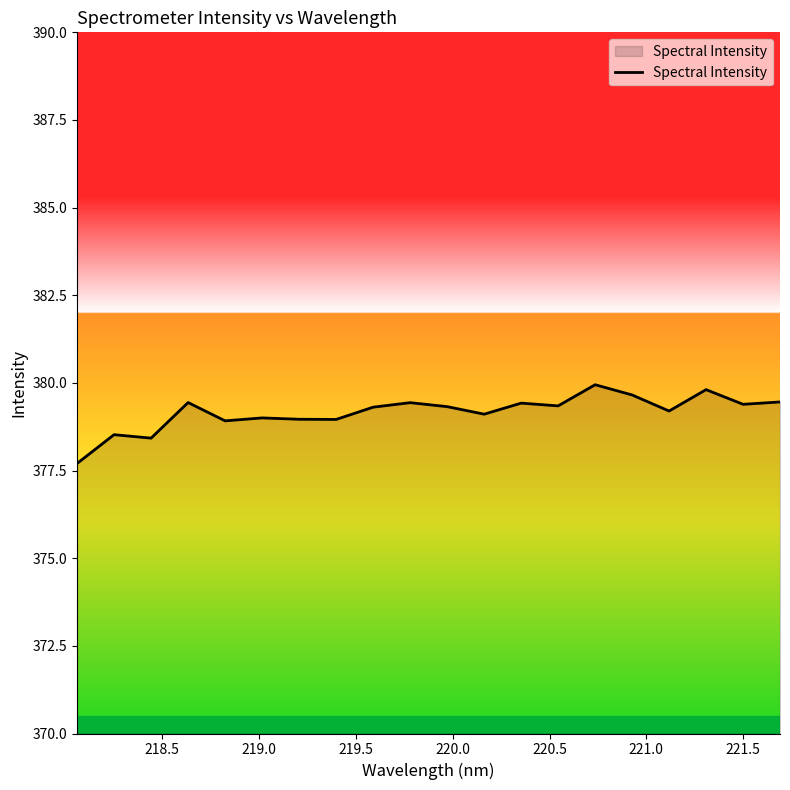

What is the greatest value displayed?

379.9